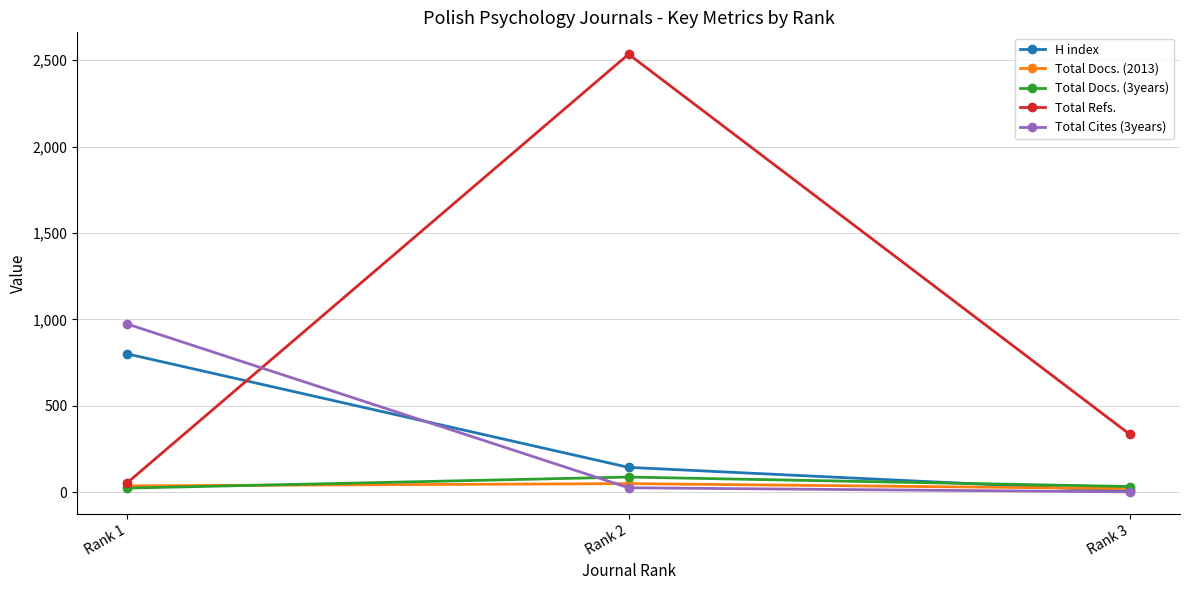

At which category is the sum across all series the highest?

Rank 2